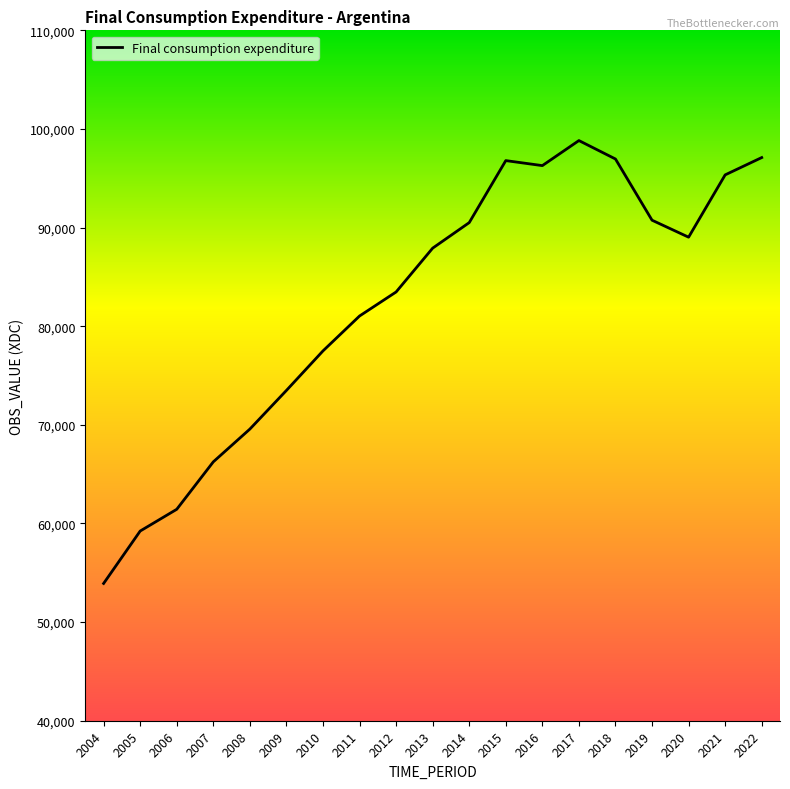

What is the approximate value at 2004?

53919